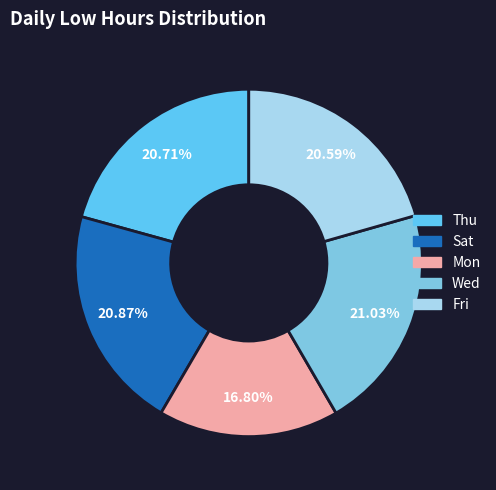

Count the number of slices in the pie.

5